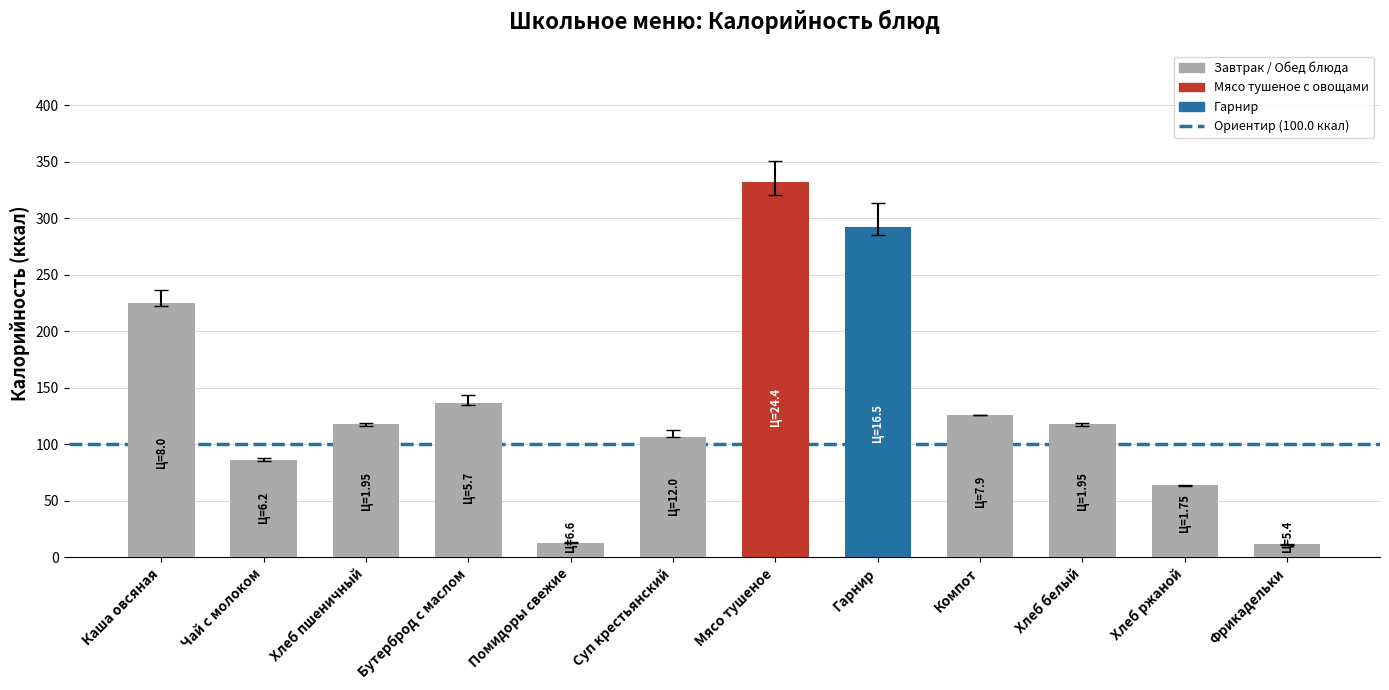

The value at Фрикадельки is 12.0. True or false?

True